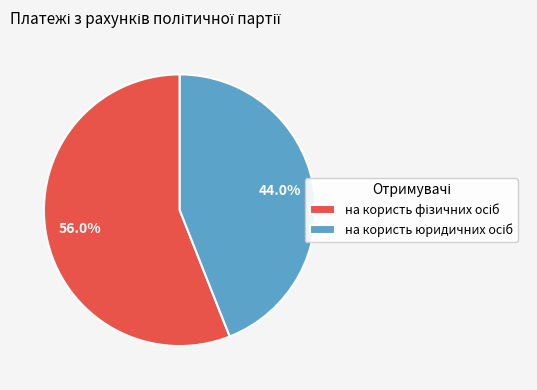

How many slices are in this pie chart?

2